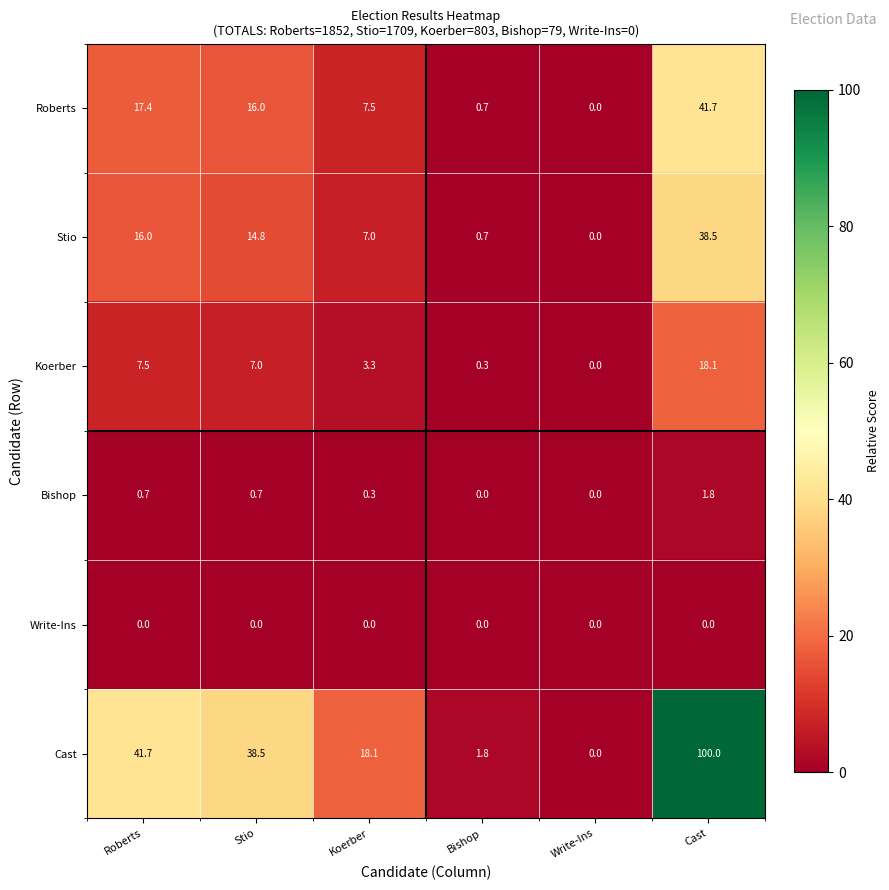

True or false: Roberts has a value of 17.4 at Roberts.

True